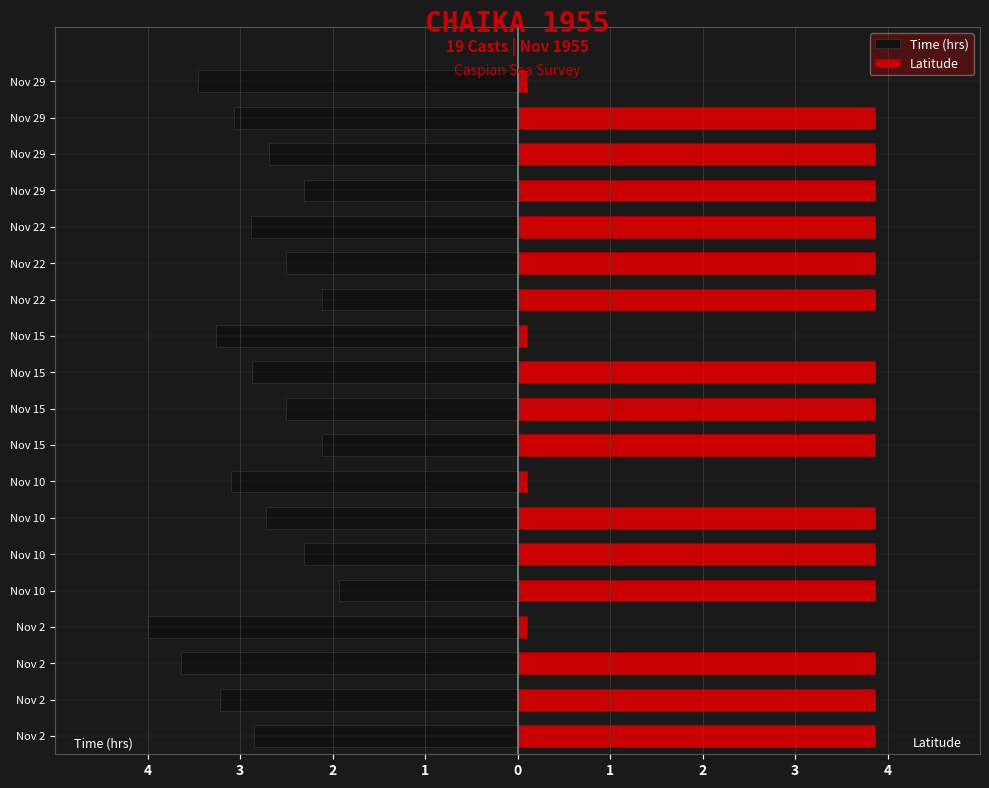

Between Nov 2 and Nov 22, which series saw the biggest shift?

Time (hrs)